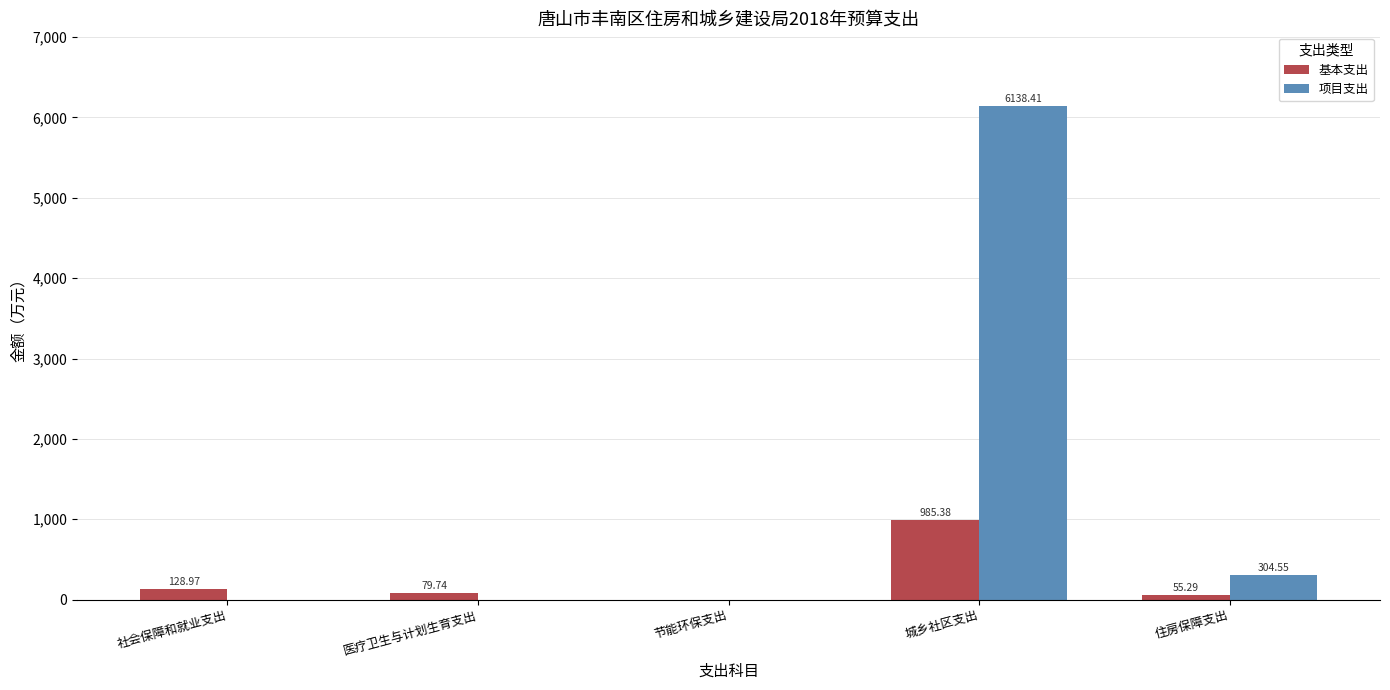

Read the 基本支出 value at 医疗卫生与计划生育支出.

79.7